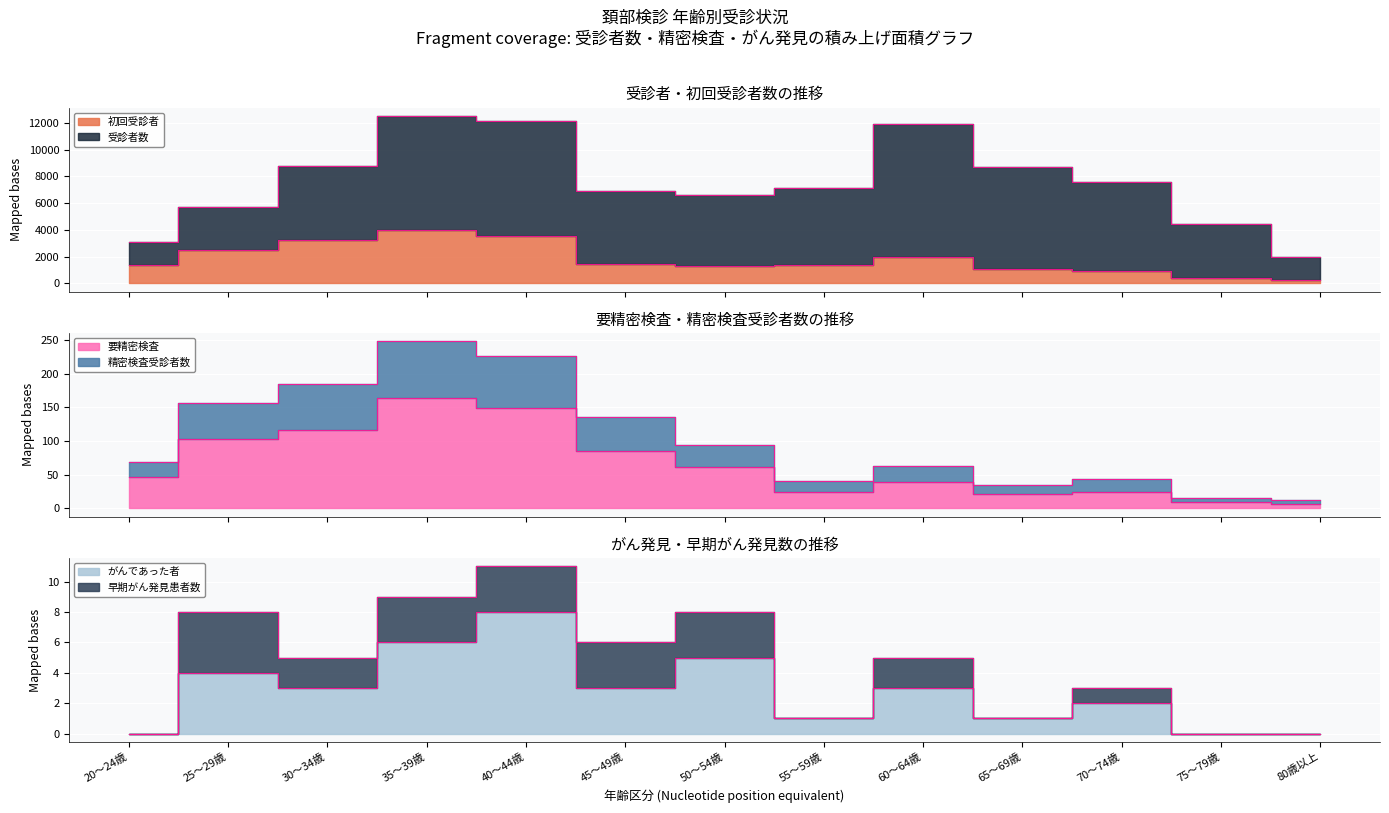

True or false: 精密検査受診者数 has a value of 26 at 50～54歳.

False